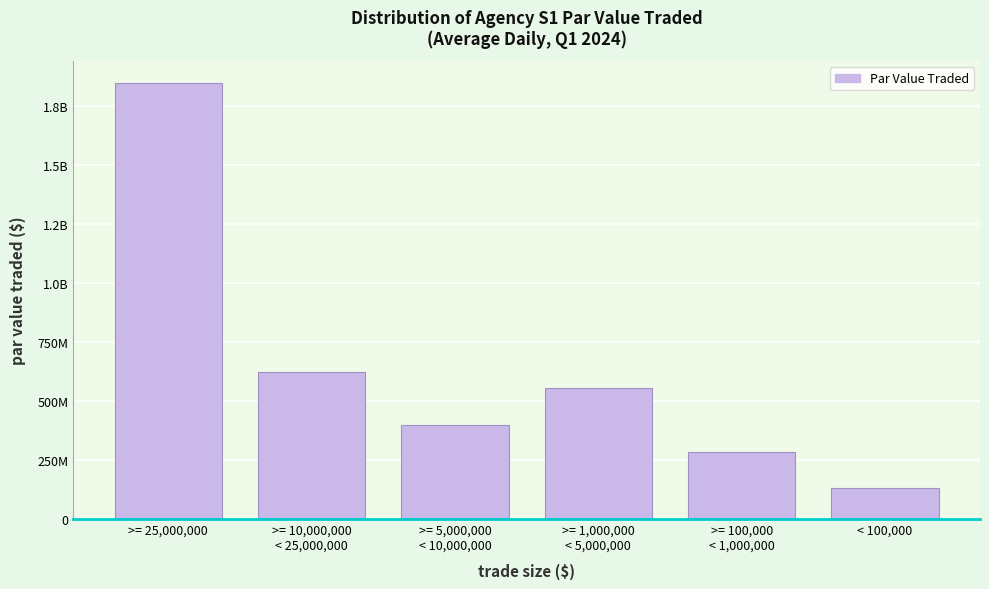

Are the bars horizontal?

No